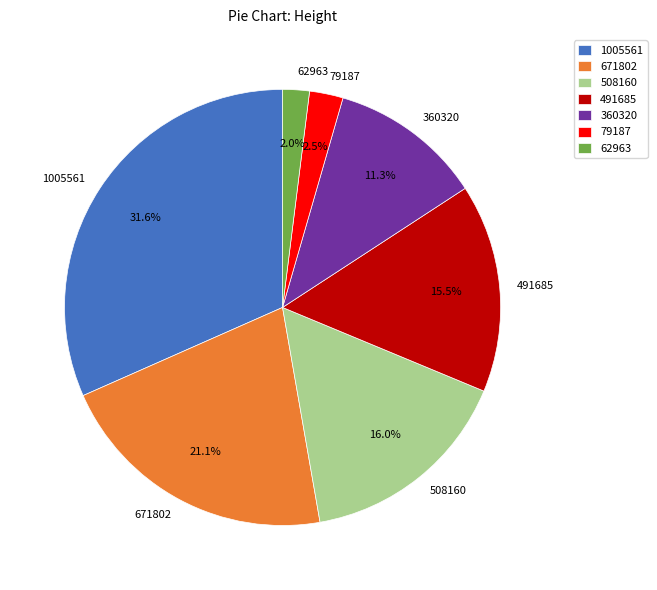

Between 62963 and 491685, which is larger?

491685